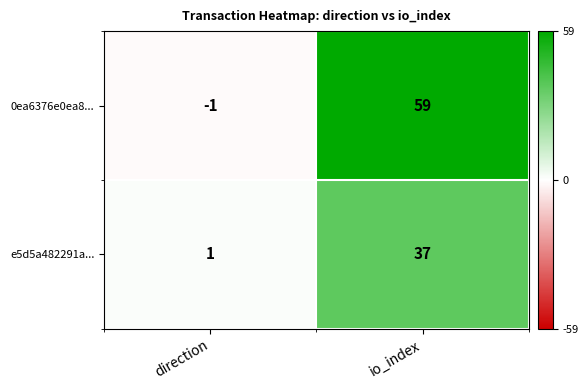

What is the difference between the maximum and minimum values in the 0ea6376e0ea8... series?

60